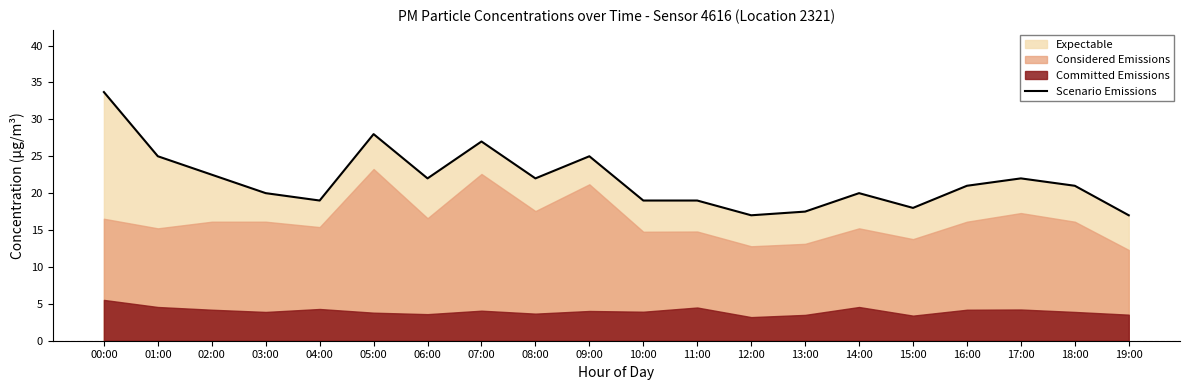

Where is the data nearest to the value 25?

01:00